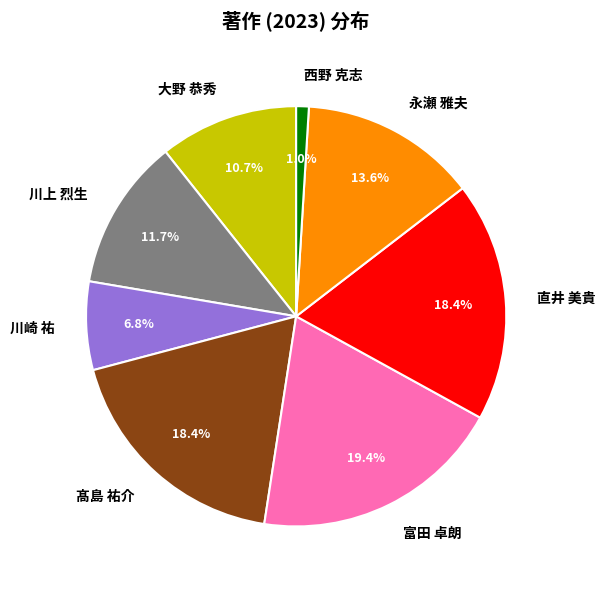

Is the sum of 永瀬 雅夫 and 富田 卓朗 greater than half?

No